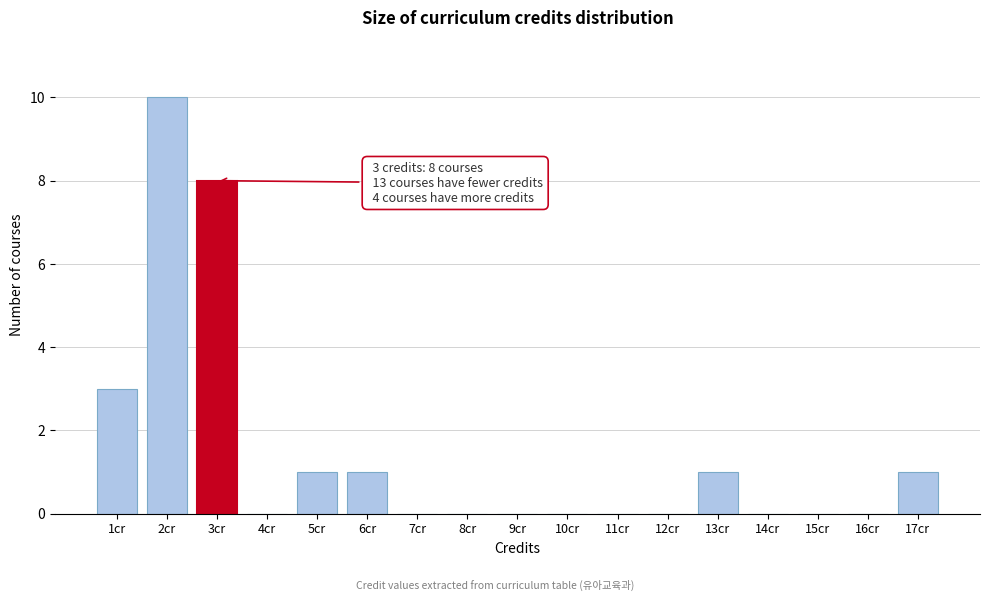

Which range on the x-axis has the tallest bar?

1.5 to 2.5